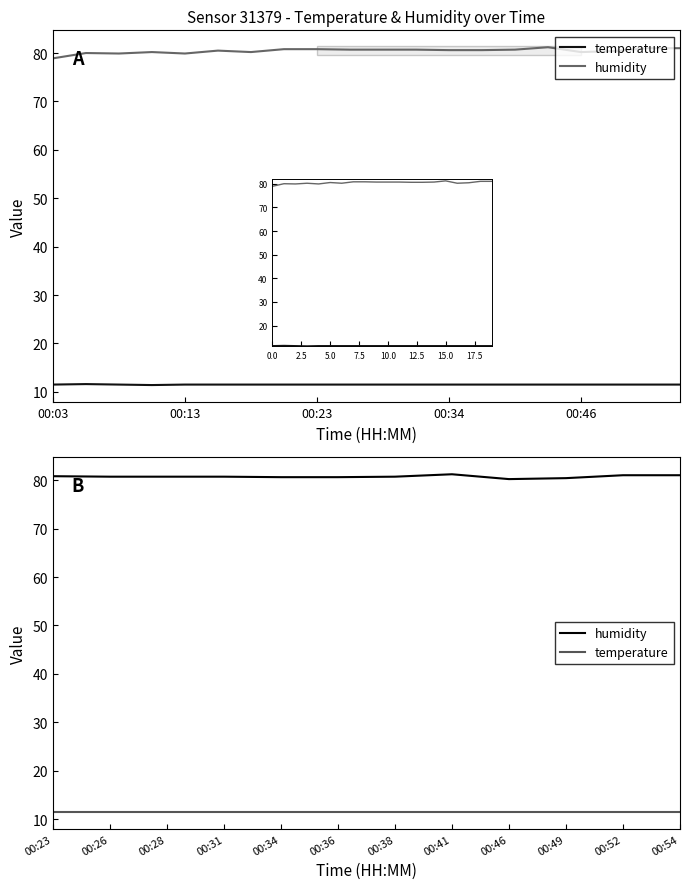

What are all the series names shown in the legend?

temperature, humidity